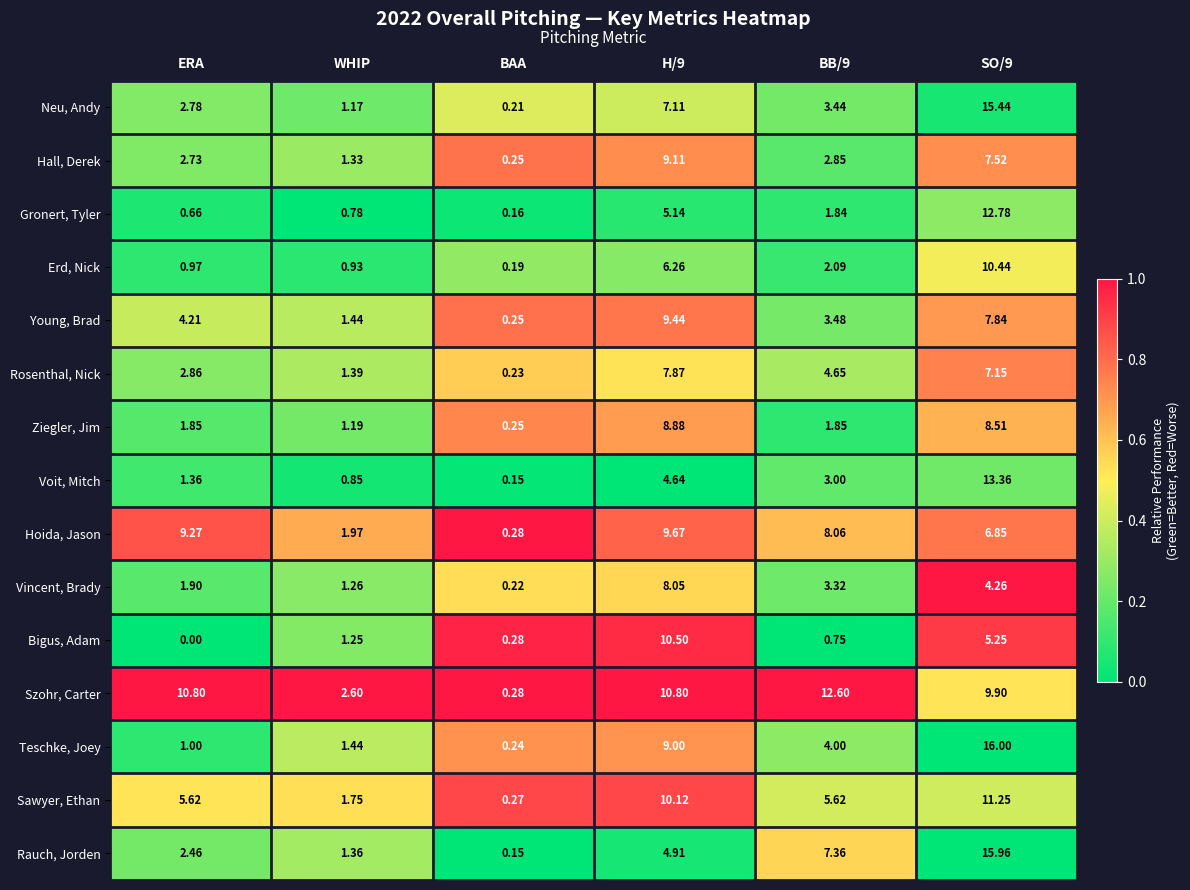

List the series in order of their peak value, highest first.

Teschke, Joey, Rauch, Jorden, Neu, Andy, Voit, Mitch, Gronert, Tyler, Szohr, Carter, Sawyer, Ethan, Bigus, Adam, Erd, Nick, Hoida, Jason, Young, Brad, Hall, Derek, Ziegler, Jim, Vincent, Brady, Rosenthal, Nick